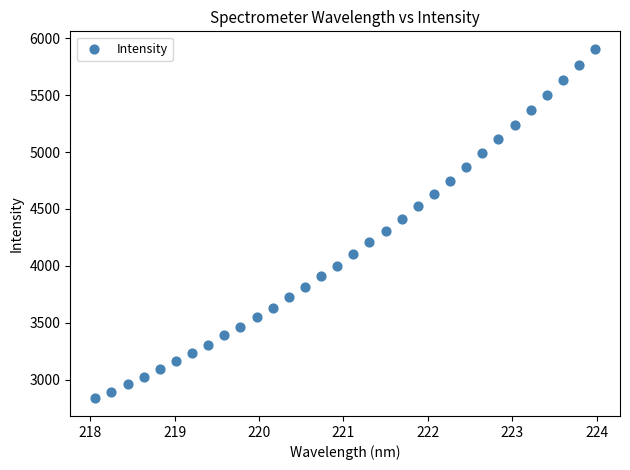

What is the range of Y values (max minus min)?

3070.9